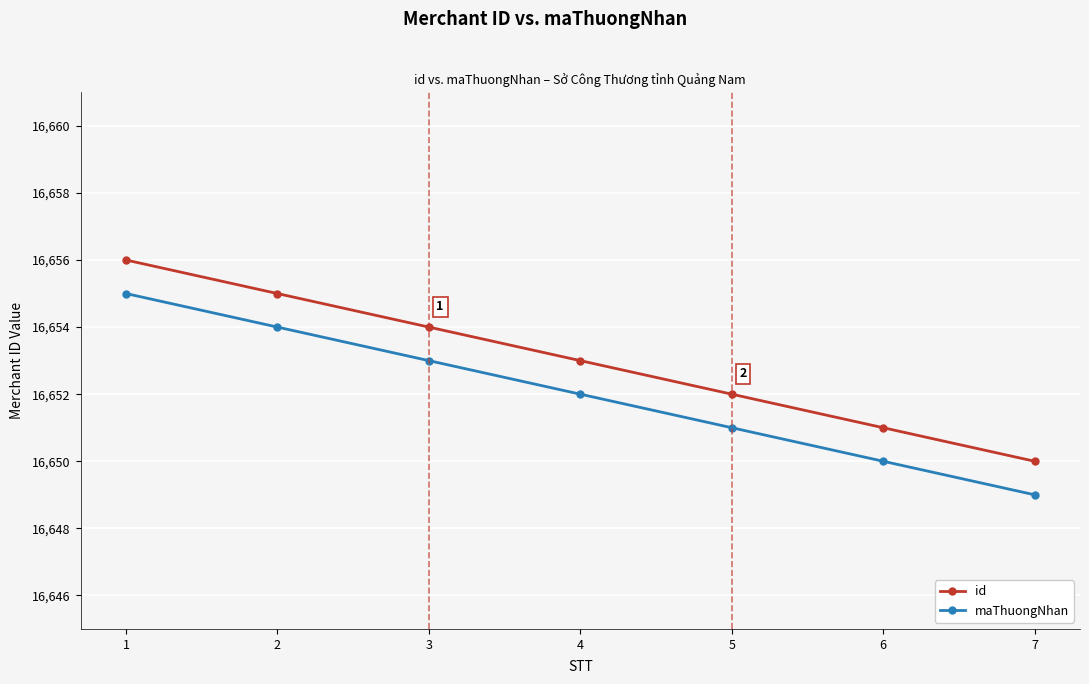

True or false: maThuongNhan and id intersect in this chart.

False